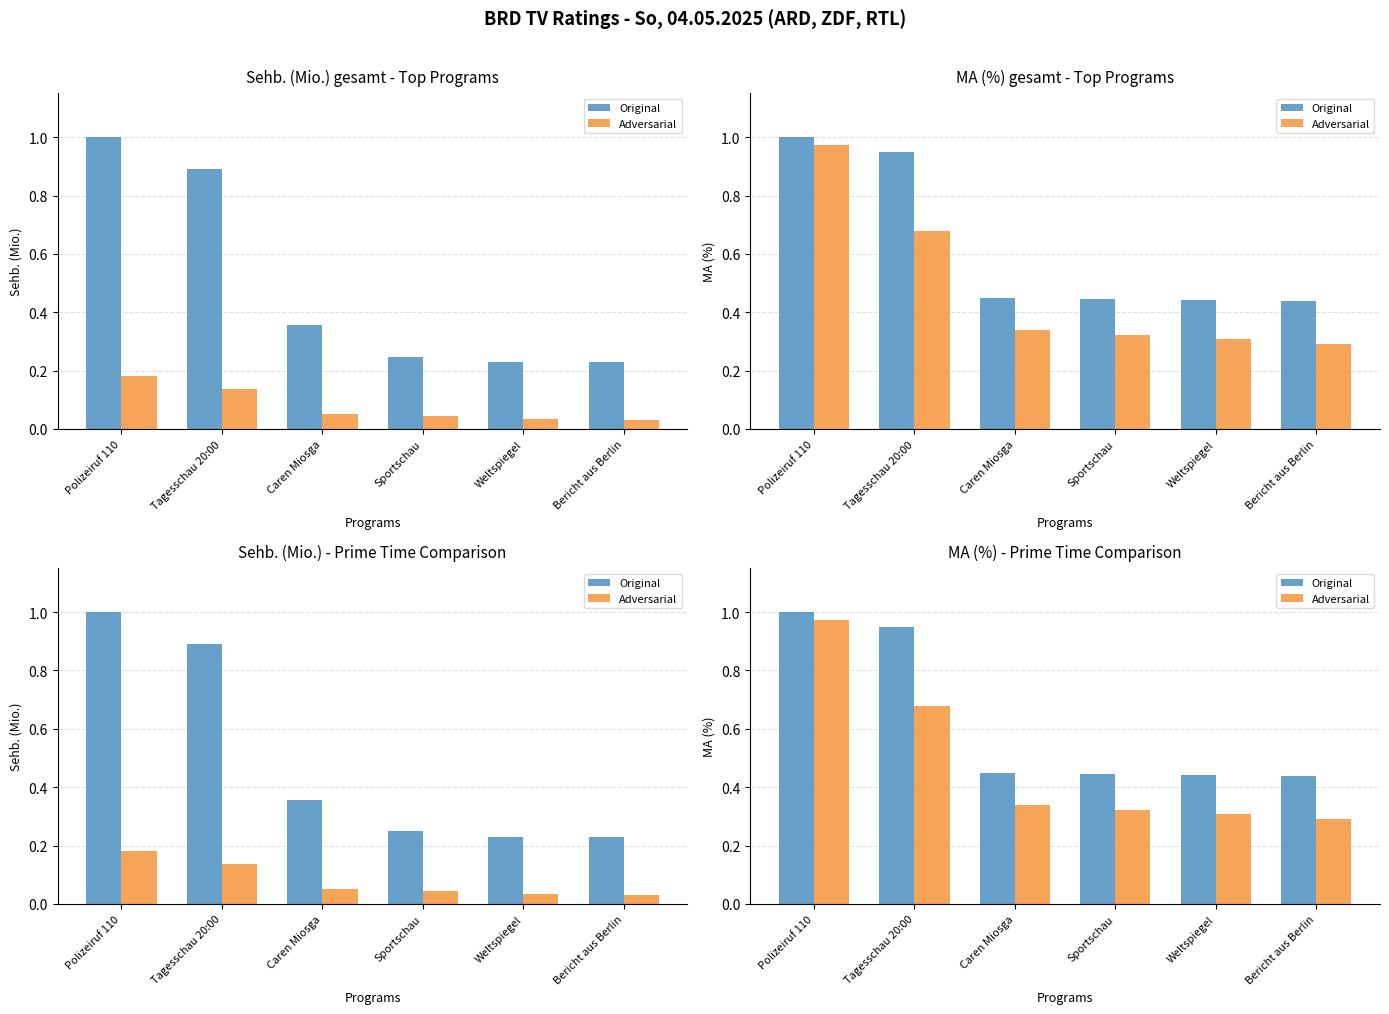

At which label does Original reach its minimum?

Bericht aus Berlin